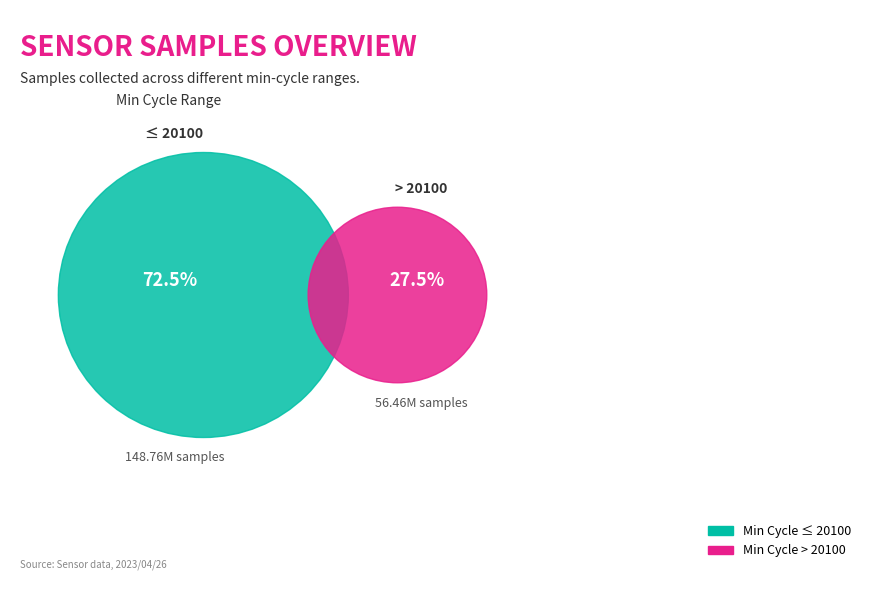

Does 20380 represent more than half of the total?

No